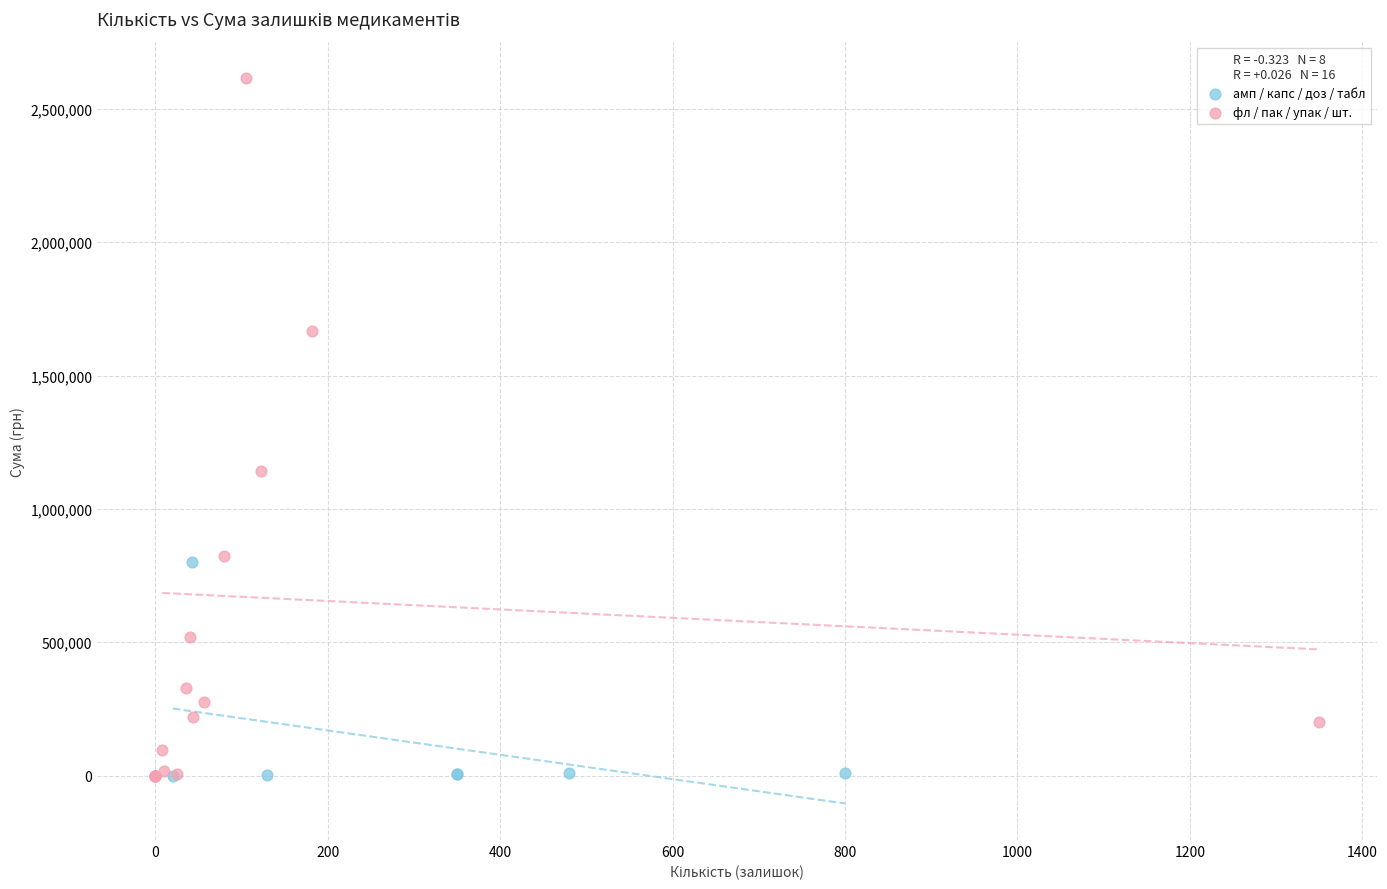

Which series has the largest Y range (max minus min)?

фл / пак / упак / шт.